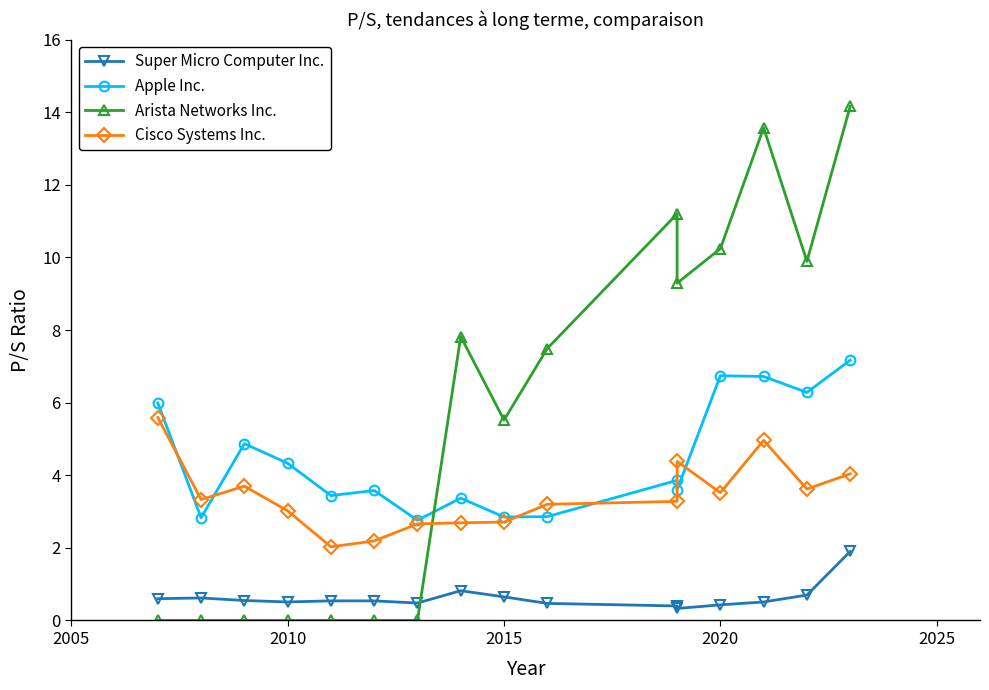

Between 2020 and 12, which series saw the biggest shift?

Arista Networks Inc.